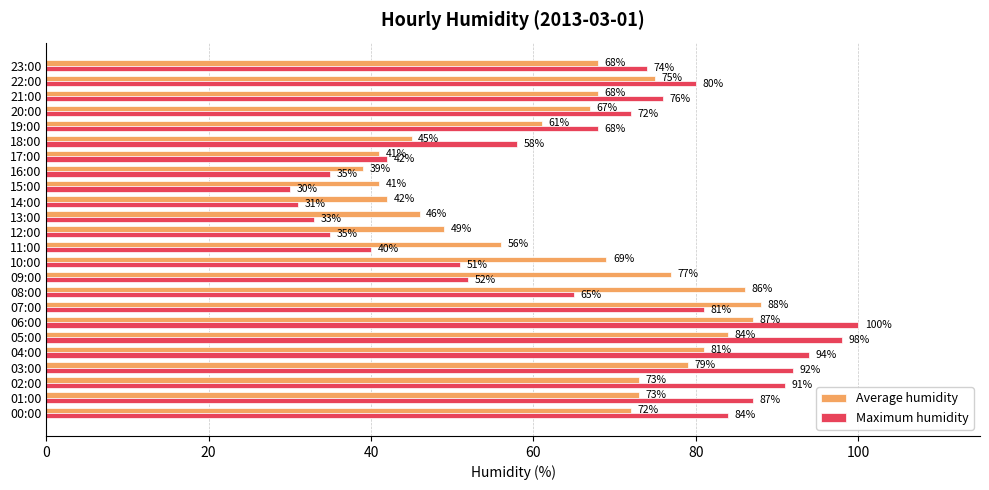

What is the average value of the Average humidity series?

65